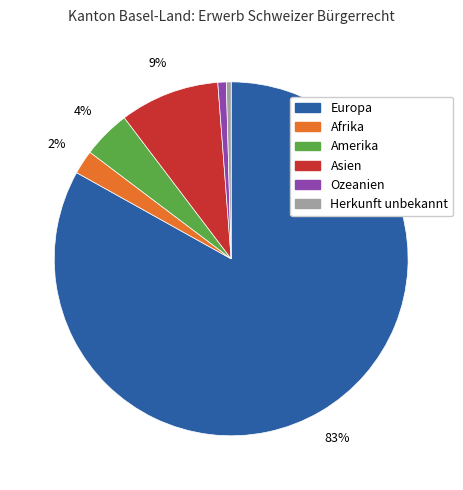

The Europa slice represents 83% of the pie. True or false?

True